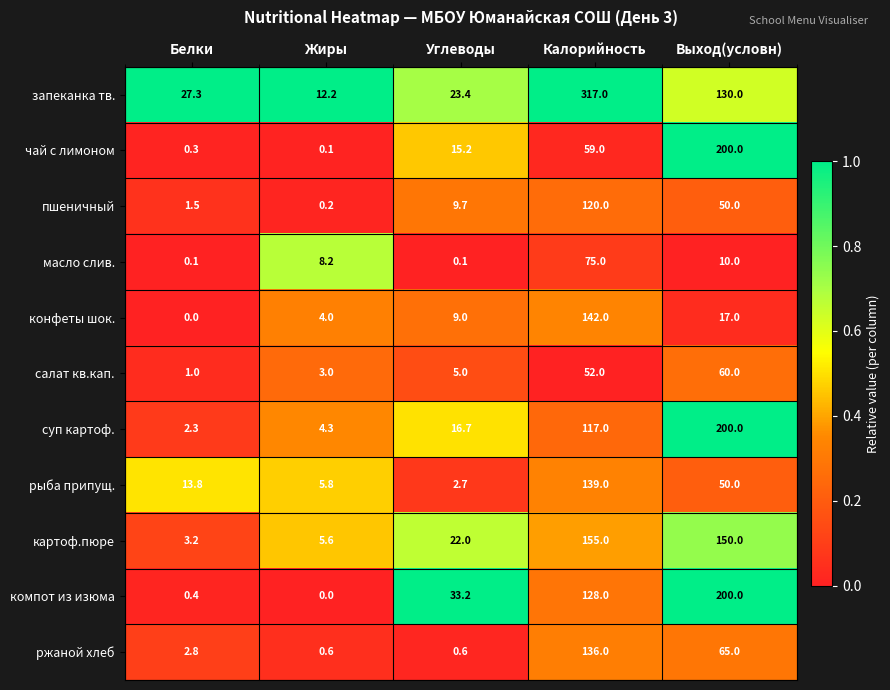

How many categories are shown in the chart?

5